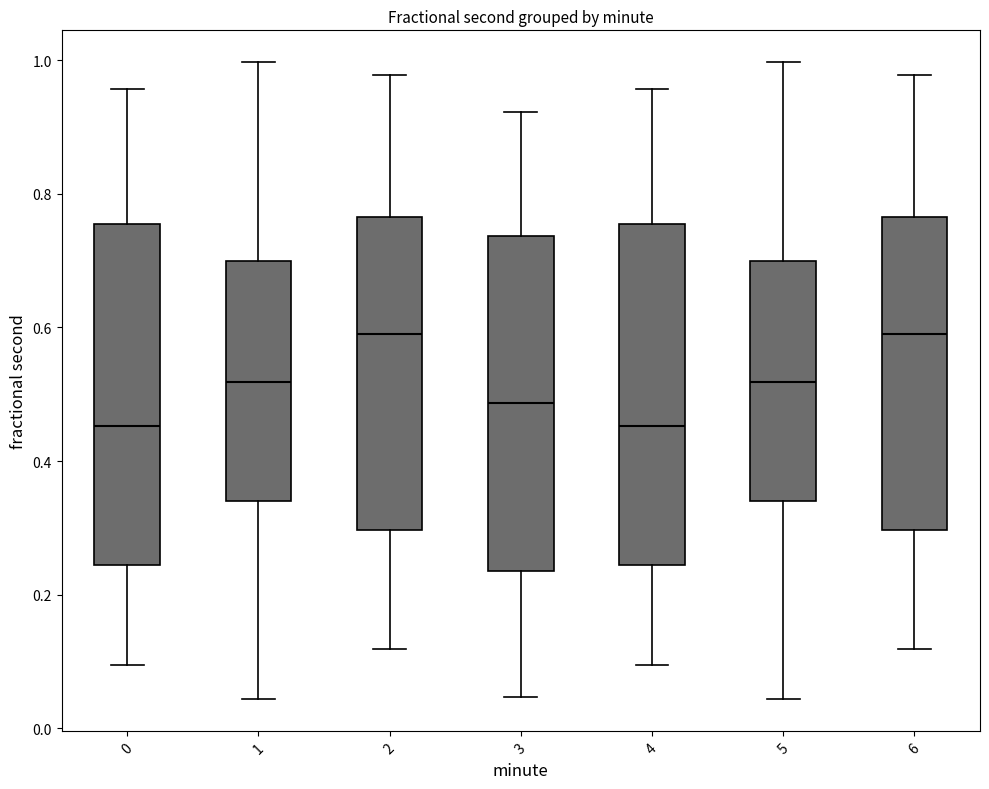

Reading left to right, transcribe this box plot: for each box, give where its median line is, the range the box spans, and where its two whiskers end, as read against the y-axis. The values are not printed on the chart, so give them approximately, as read against the axis.

0: median 0.46, box 0.24 to 0.76, whiskers 0.10 to 0.96
1: median 0.52, box 0.34 to 0.70, whiskers 0.04 to 1.00
2: median 0.58, box 0.30 to 0.76, whiskers 0.12 to 0.98
3: median 0.48, box 0.24 to 0.74, whiskers 0.04 to 0.92
4: median 0.46, box 0.24 to 0.76, whiskers 0.10 to 0.96
5: median 0.52, box 0.34 to 0.70, whiskers 0.04 to 1.00
6: median 0.58, box 0.30 to 0.76, whiskers 0.12 to 0.98